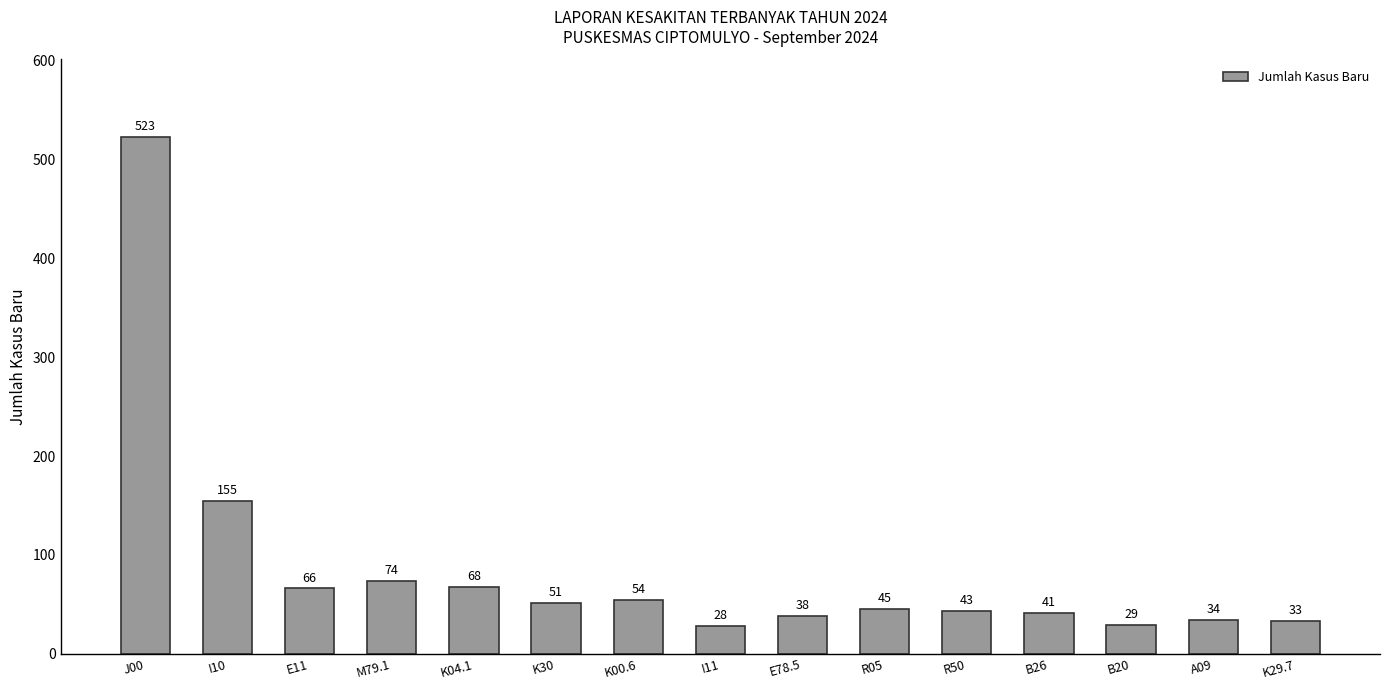

How many data points are less than 45?

7